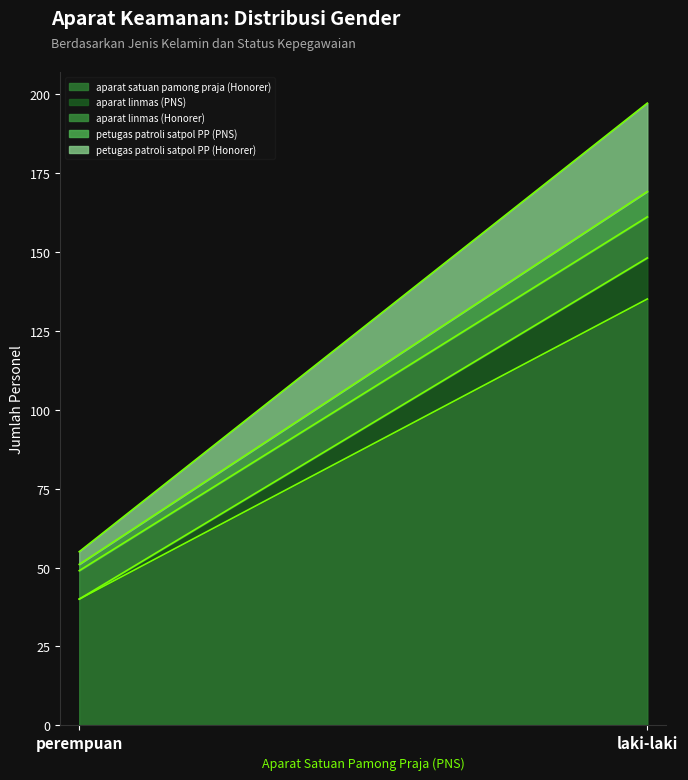

Is it true that aparat linmas (Honorer) equals 13 at laki-laki?

True